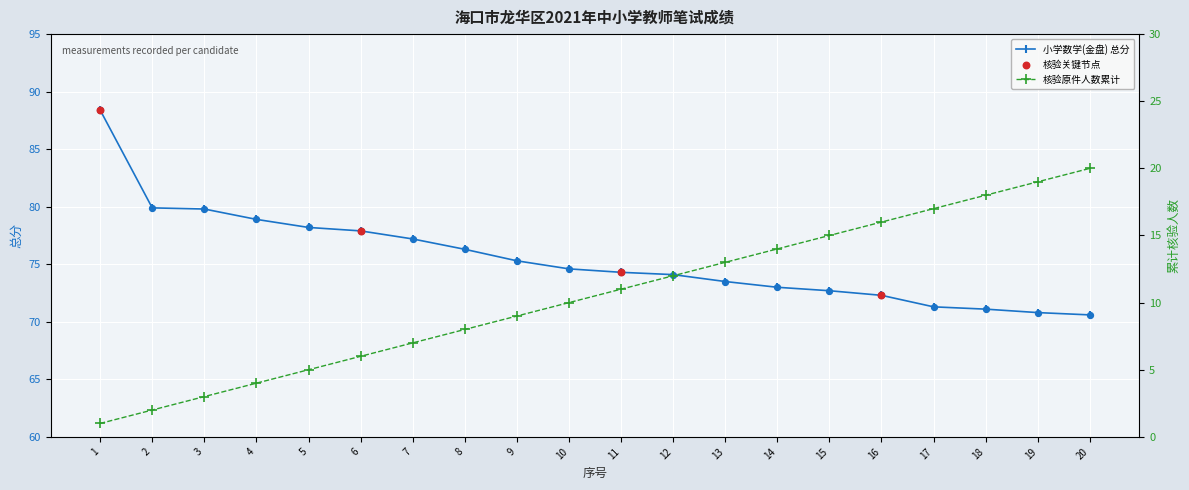

At which category is the sum across all series the highest?

20